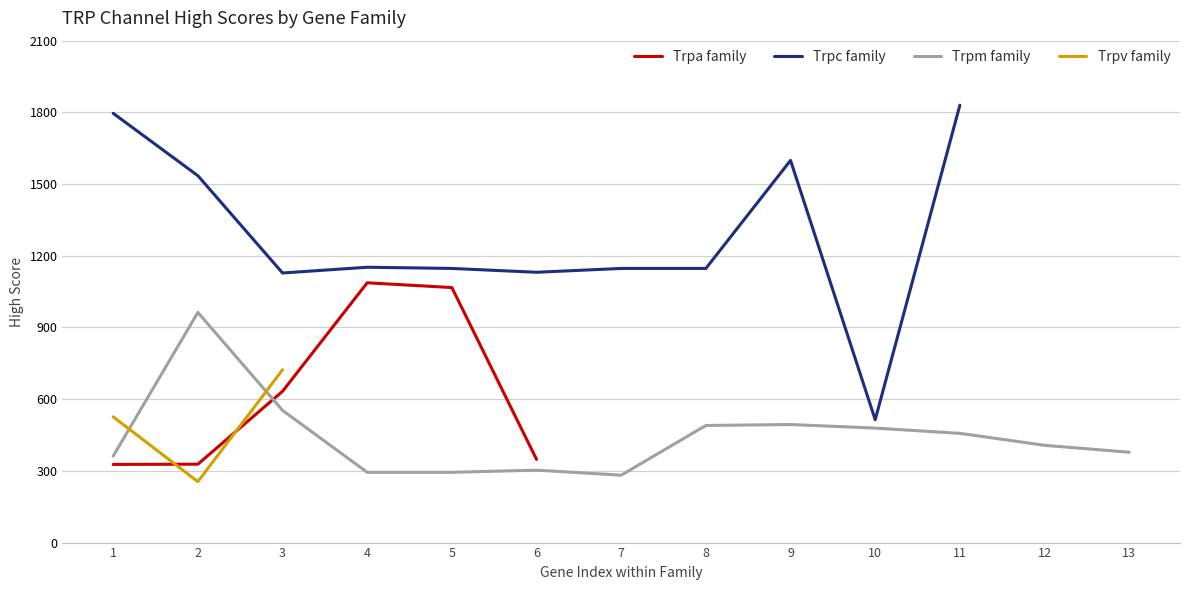

What is the difference between the maximum and minimum values in the Trpm family series?

681